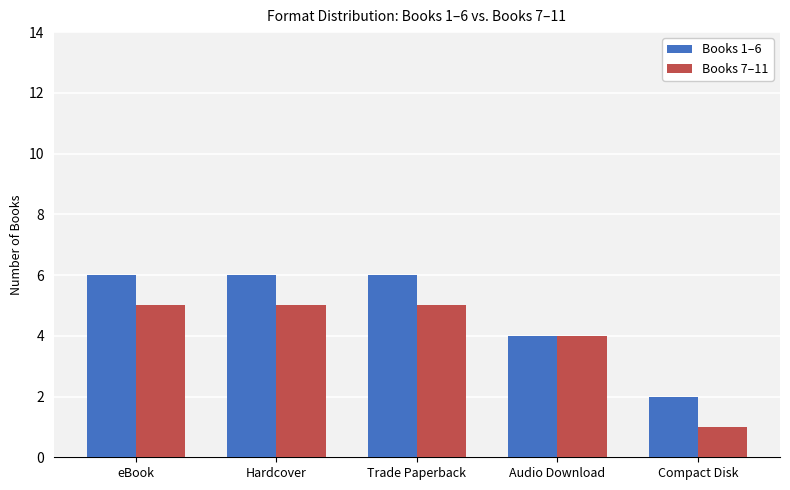

At which label does Books 7–11 reach its minimum?

Compact Disk